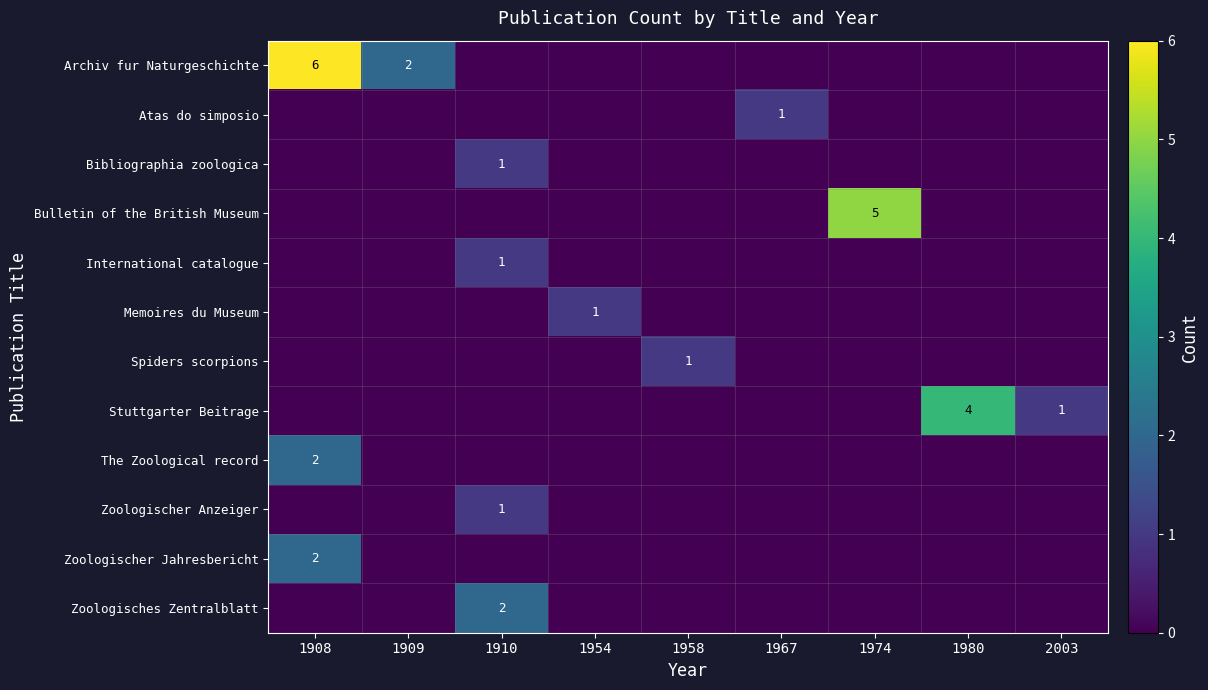

At which category is the sum across all series the highest?

1908